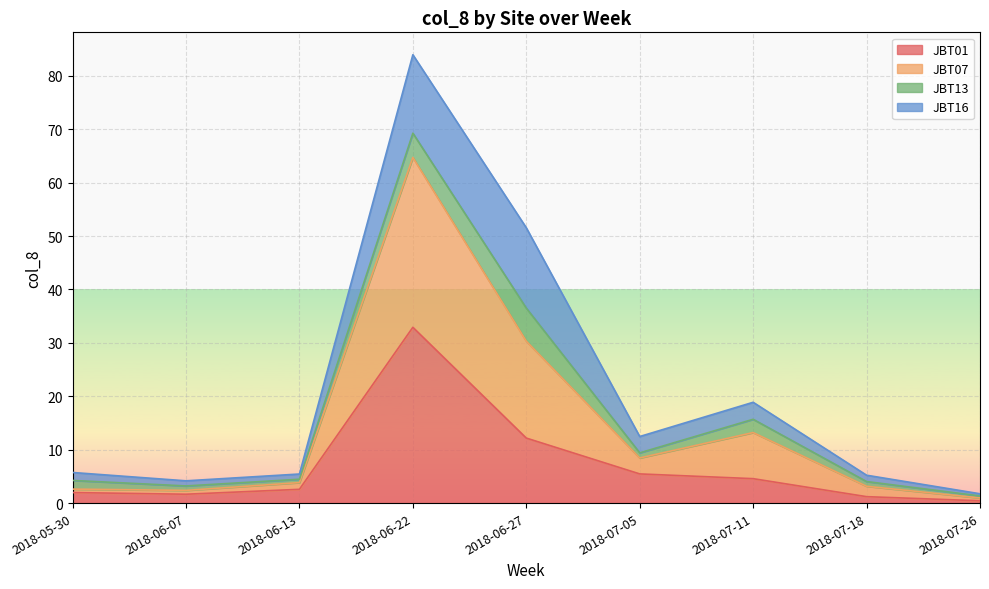

Is the value of JBT01 at 2018-06-22 greater than the value of JBT07 at 2018-07-05?

Yes